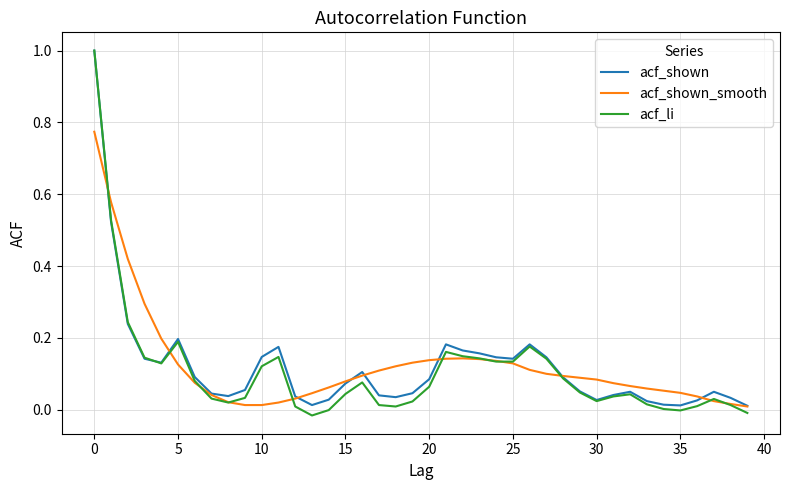

Which series has the largest range (max minus min)?

acf_li